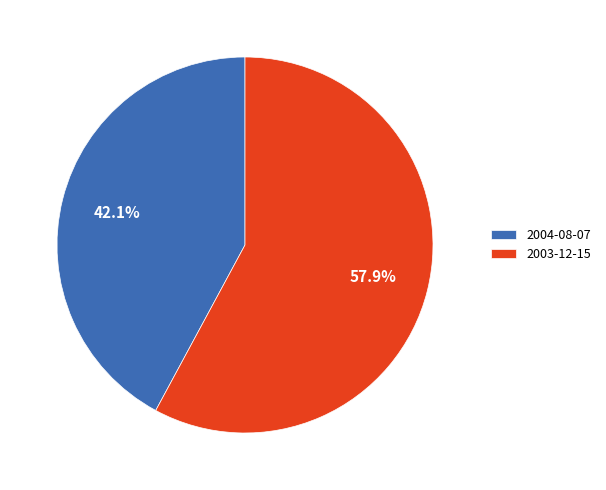

Is it true that 2003-12-15 is 64% of the pie?

False